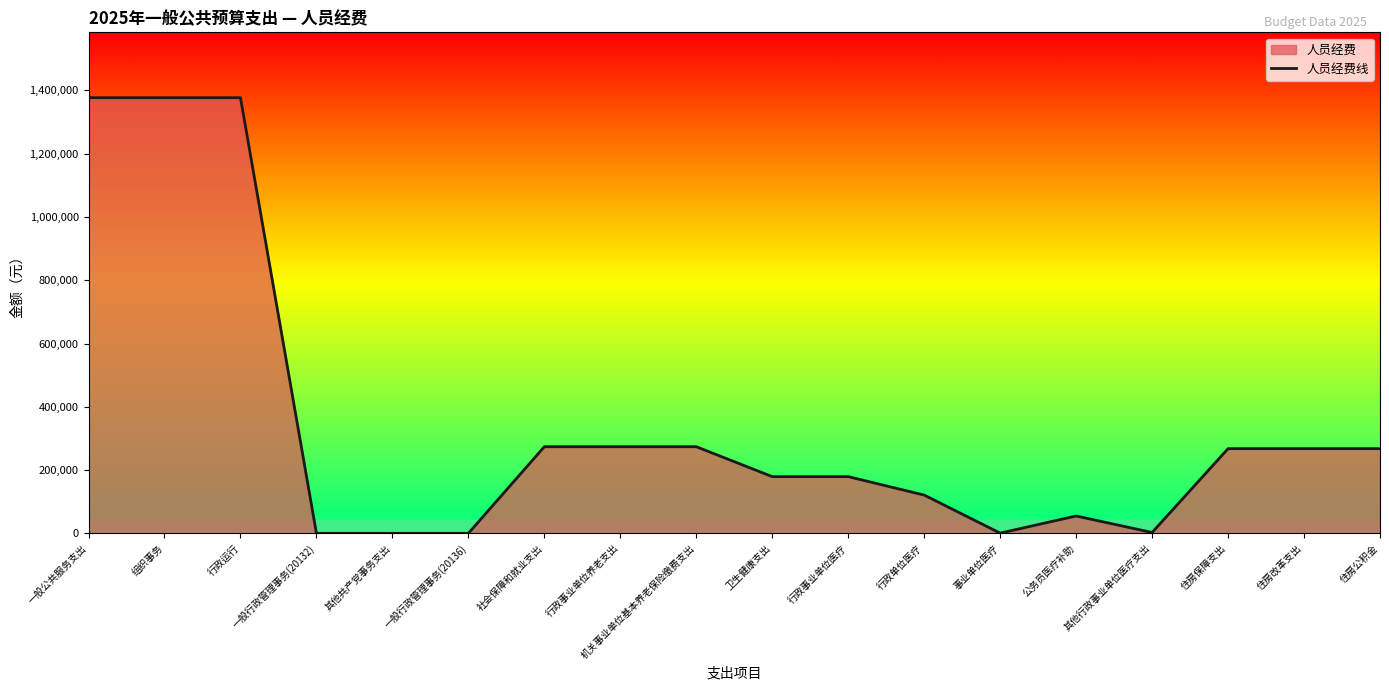

The value at 住房公积金 is 97578. True or false?

False